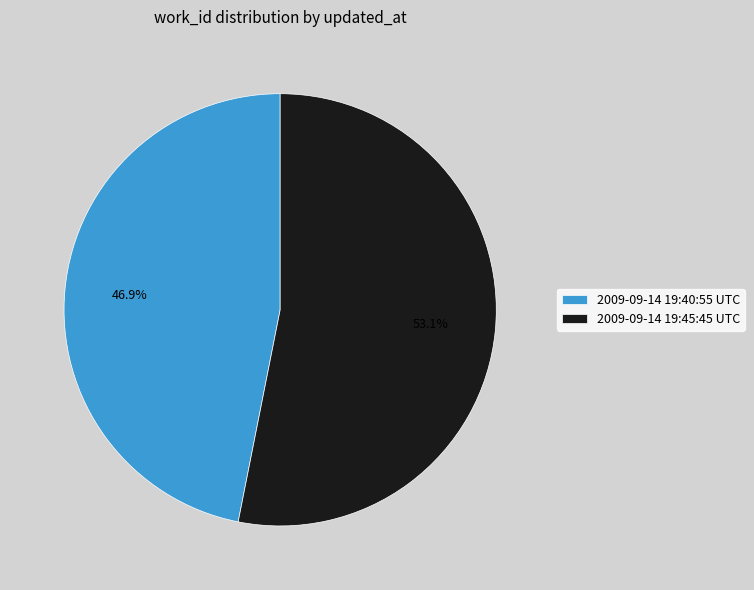

Does any single category account for the majority?

Yes